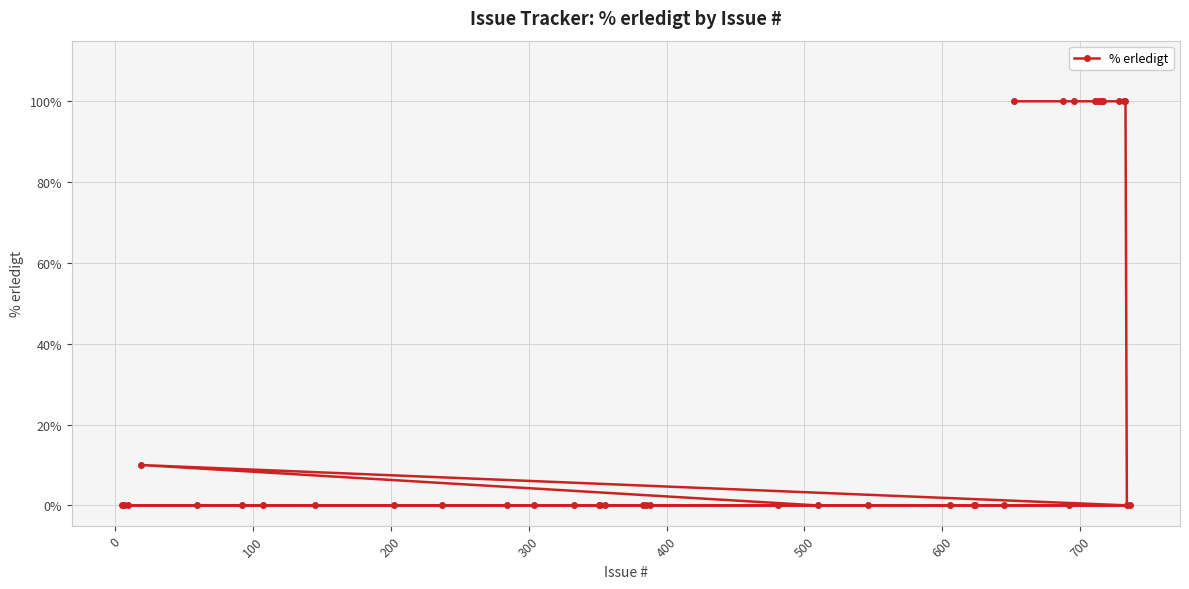

Reading left to right, list all the values displayed in this chart.

0	0	0	10	0	0	0	0	0	0	0	0	0	0	0	0	0	0	0	0	0	0	0	0	0	0	100	100	0	100	100	100	100	100	100	100	100	100	0	0